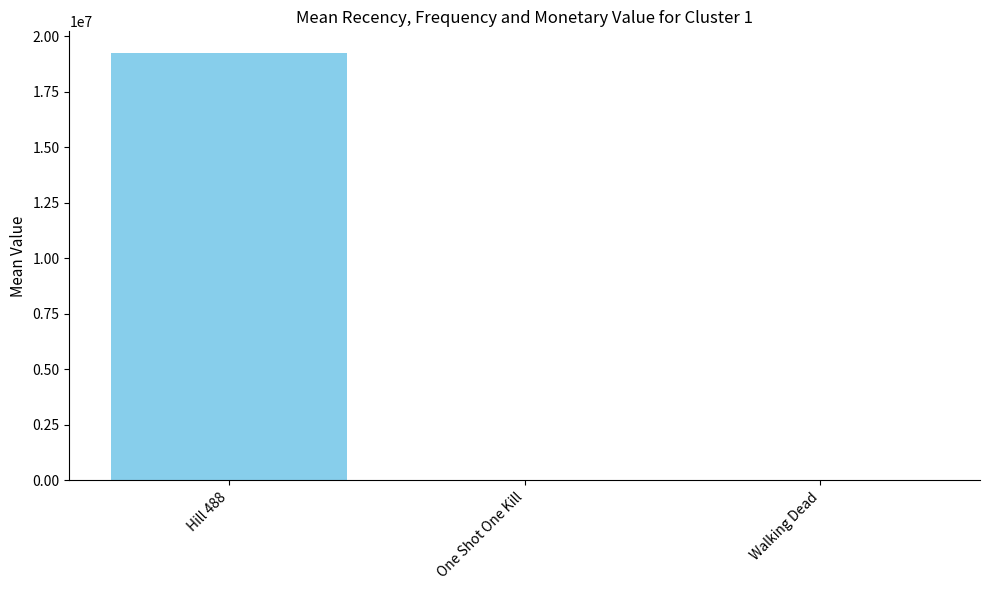

What is the sum of all values?

19278959